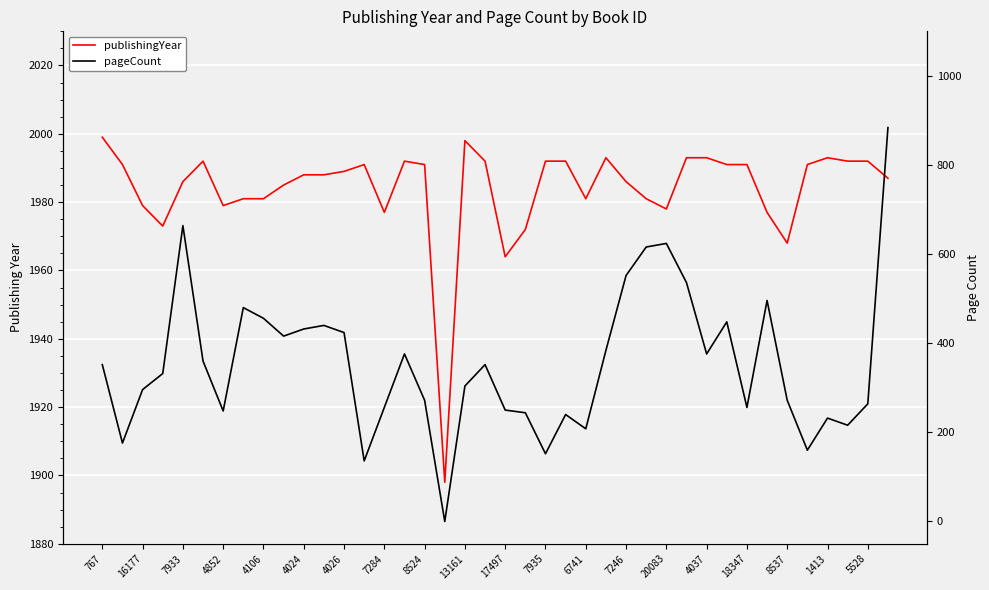

What are all the series names shown in the legend?

publishingYear, pageCount